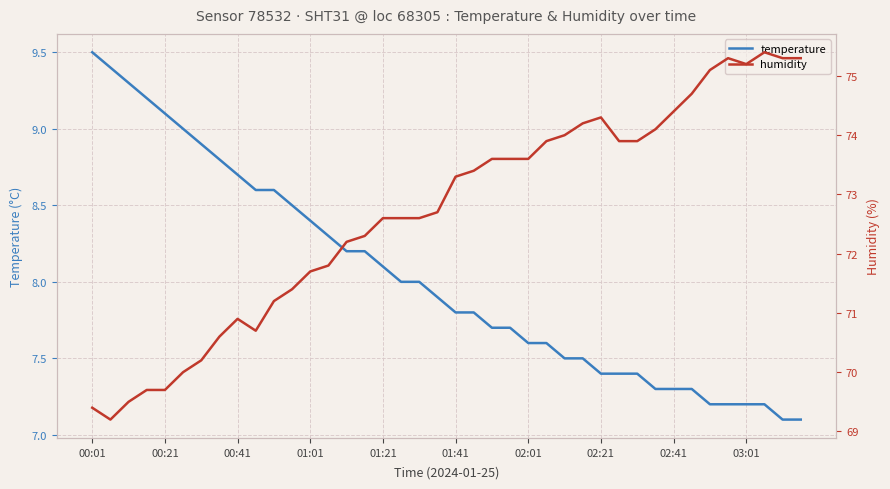

Is it true that temperature equals 10.9 at 01:41?

False